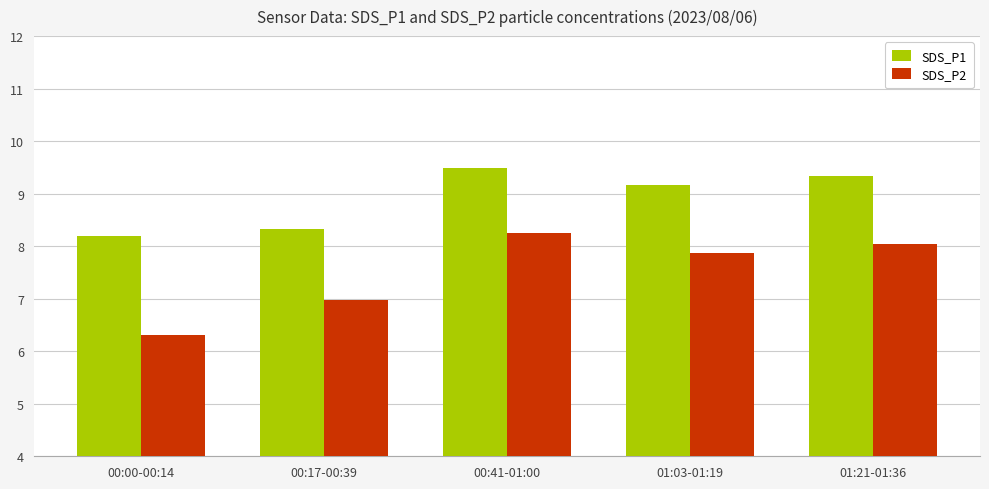

What is the sum of all SDS_P1 values?

44.5